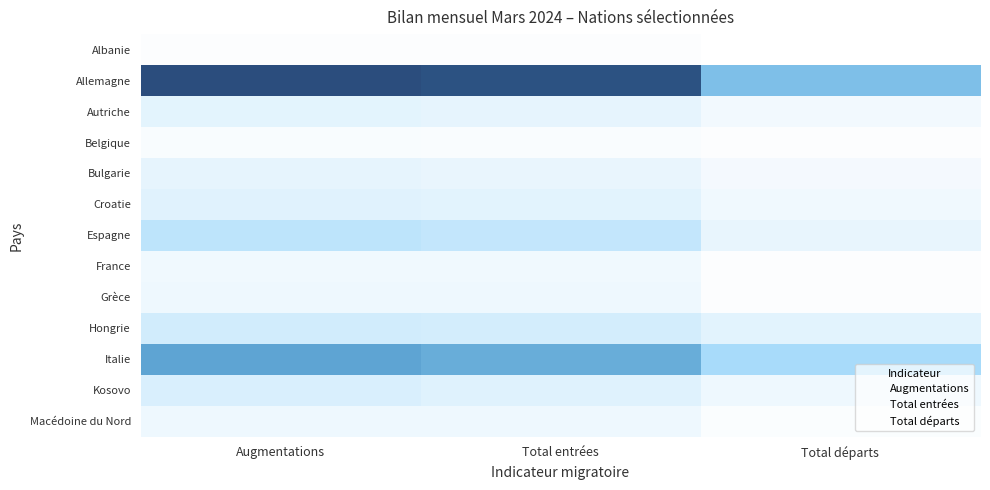

How many data points in Allemagne are above 337?

1